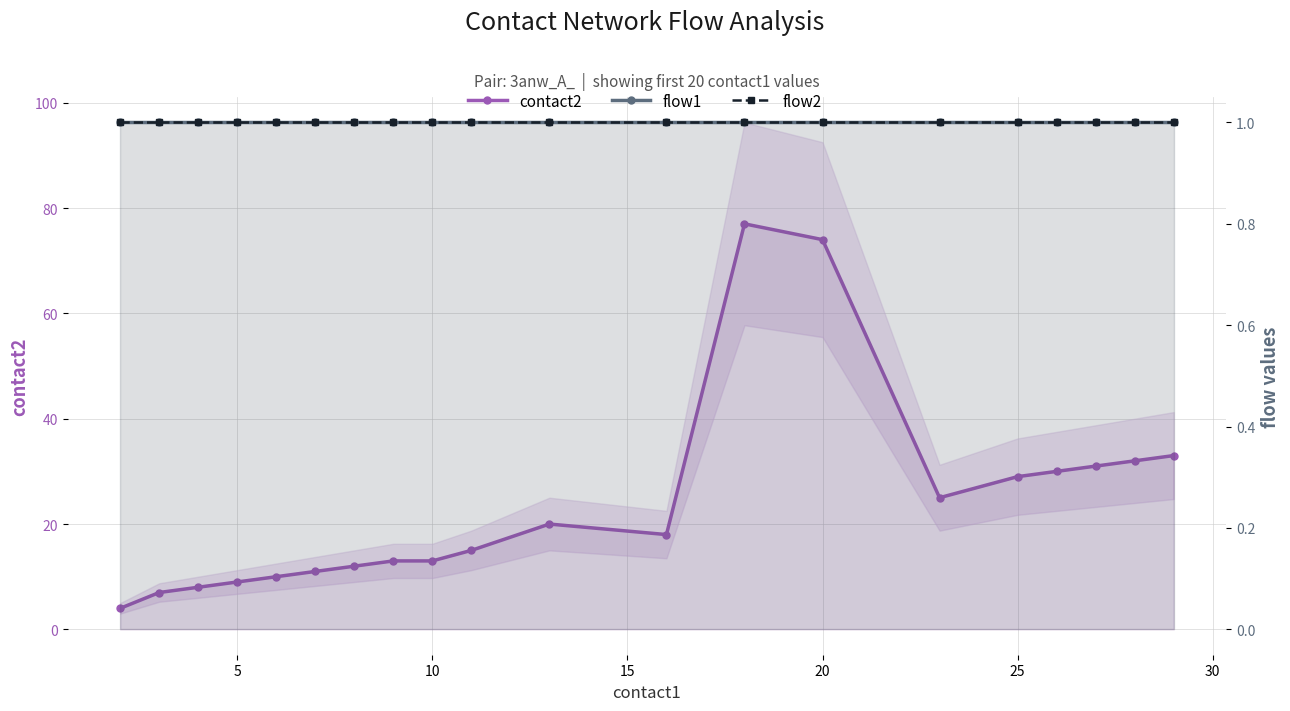

What is the average value of the flow2 series?

1